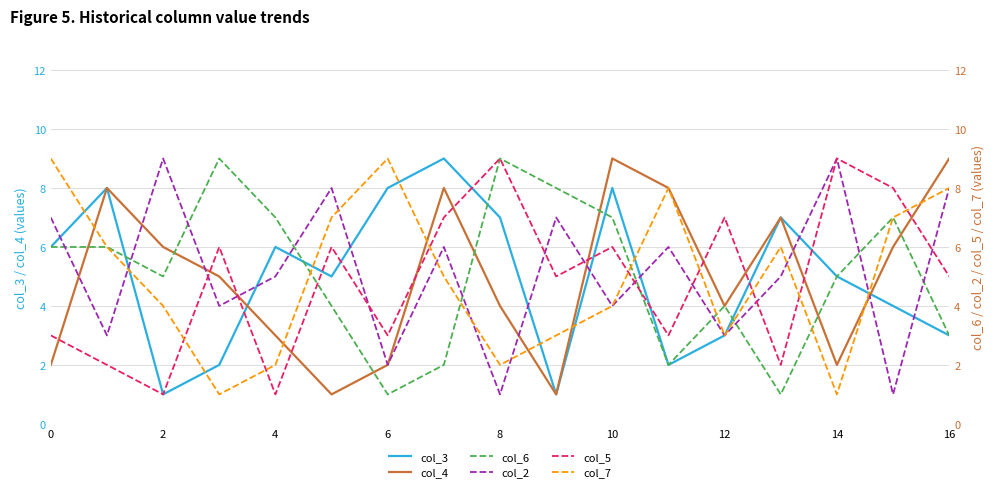

The col_4 series shows 2 at 12. True or false?

False